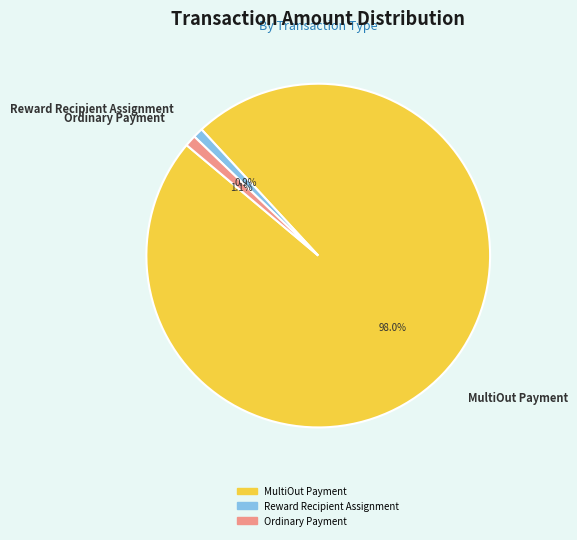

To the nearest percent, what percentage of the pie is Reward Recipient Assignment?

1%